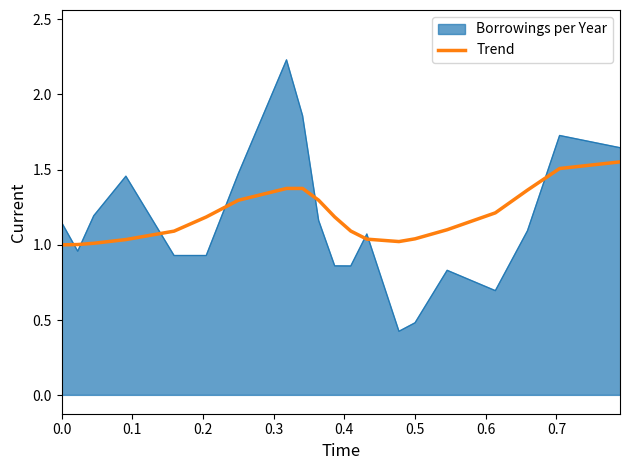

Does the chart display data point markers on the line(s)?

No